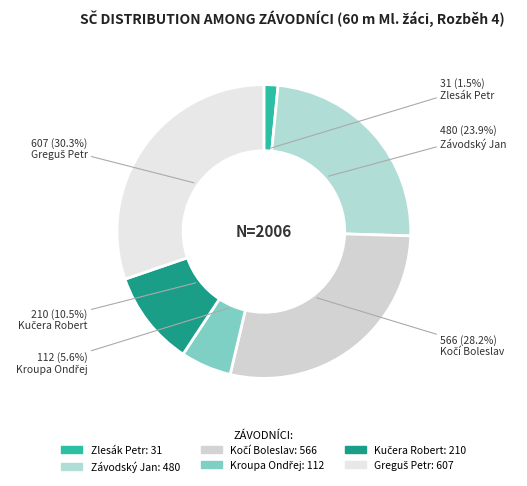

Which slice is the smallest?

Zlesák Petr